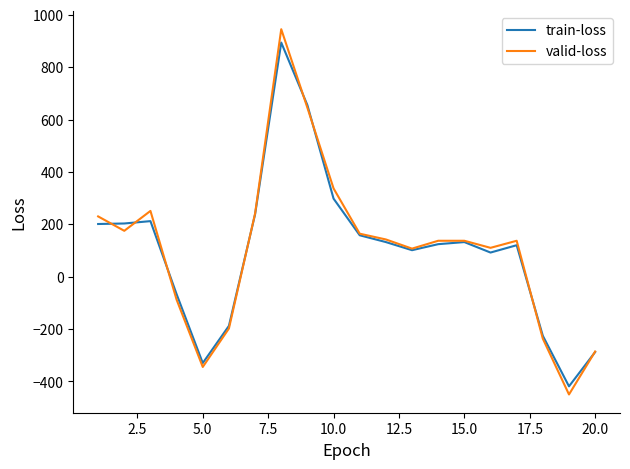

What is the maximum value for train-loss?

894